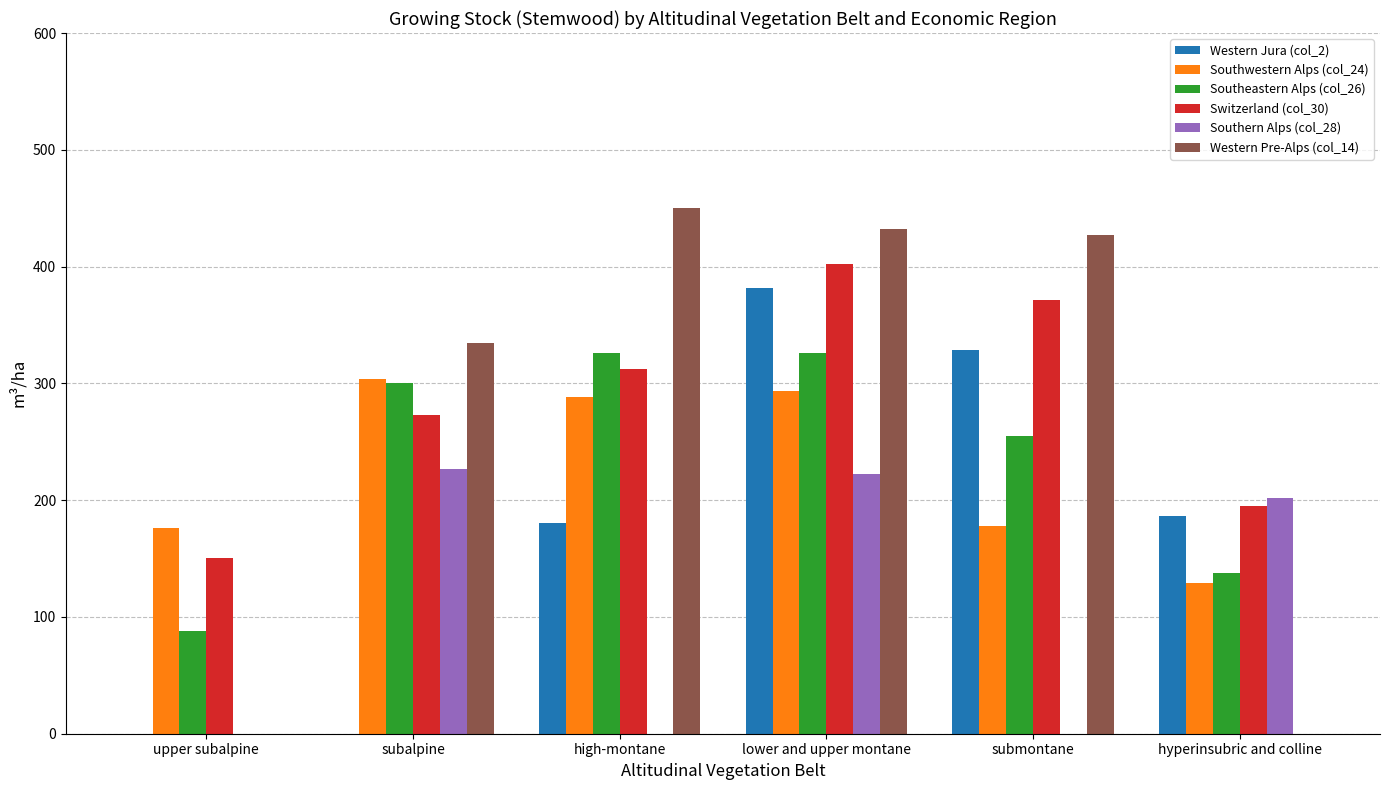

At which label is Western Jura (col_2) closest to 190?

hyperinsubric and colline